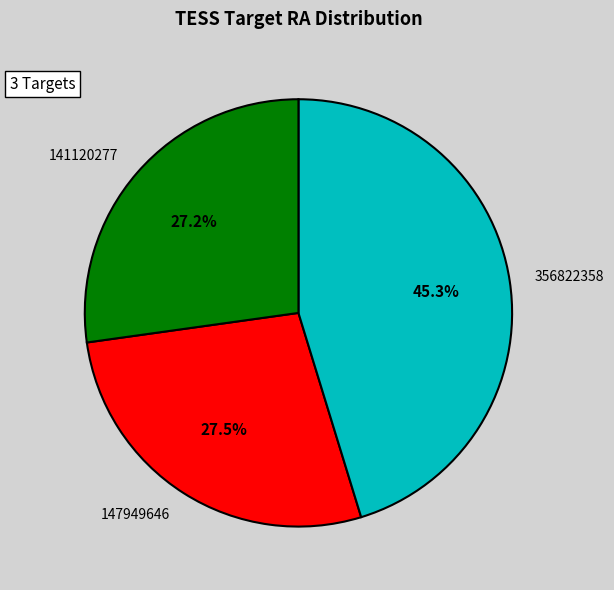

Is it true that 147949646 is 17% of the pie?

False